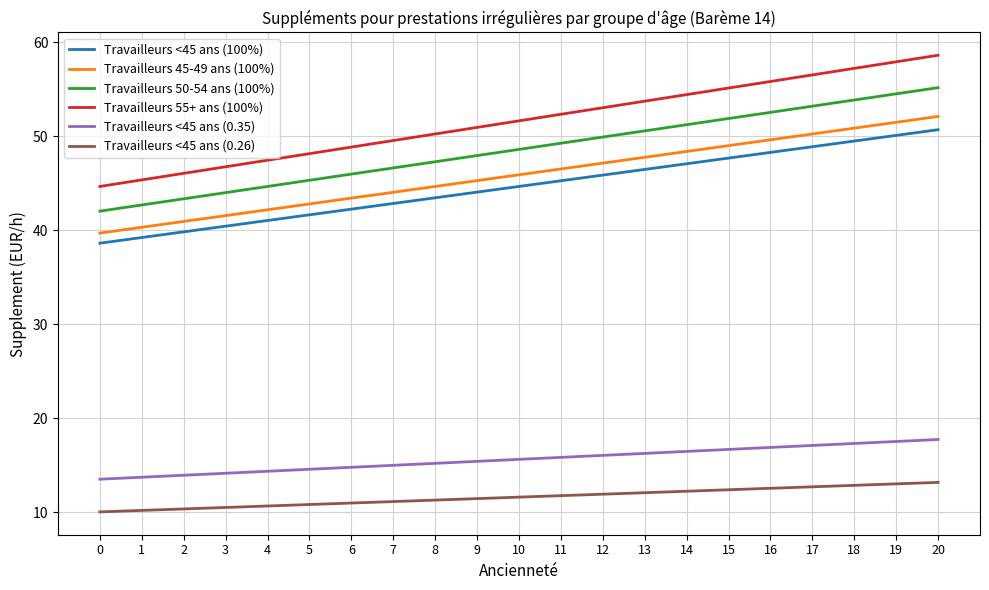

Which category has the highest value across all series?

20